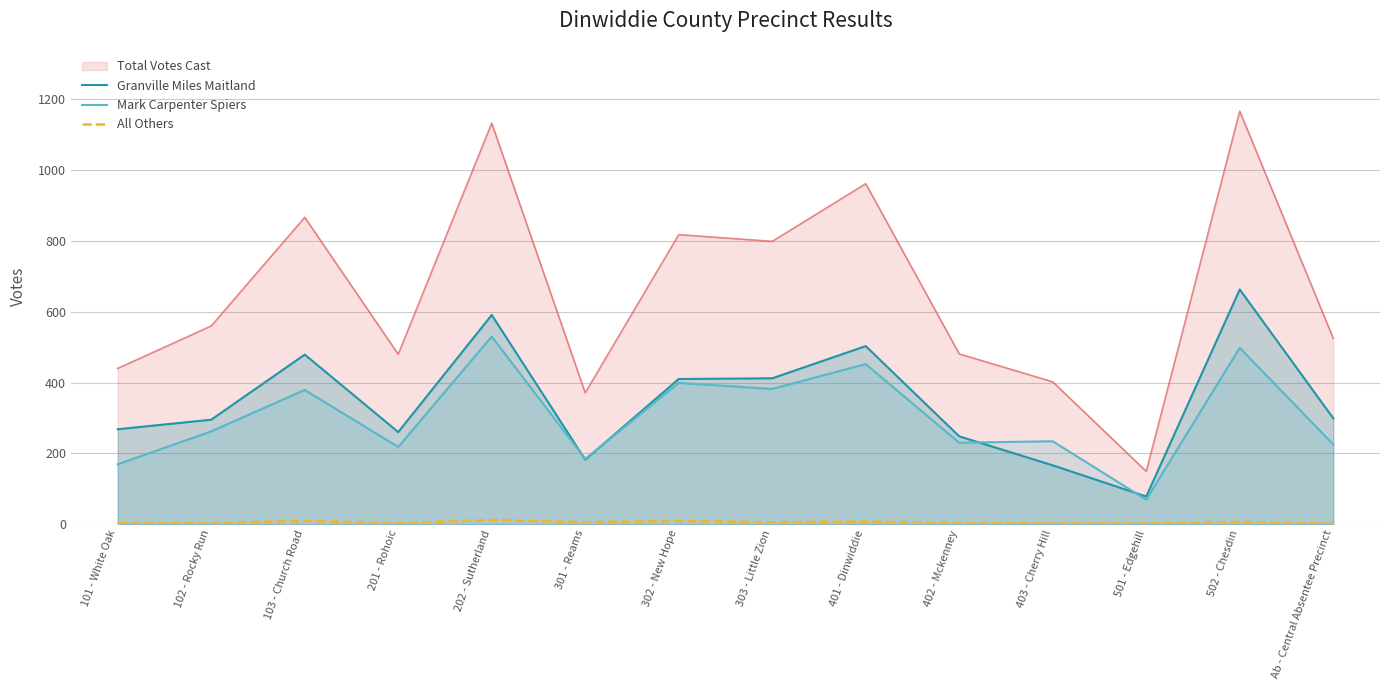

Which has a higher value, 202 - Sutherland or Ab - Central Absentee Precinct?

202 - Sutherland